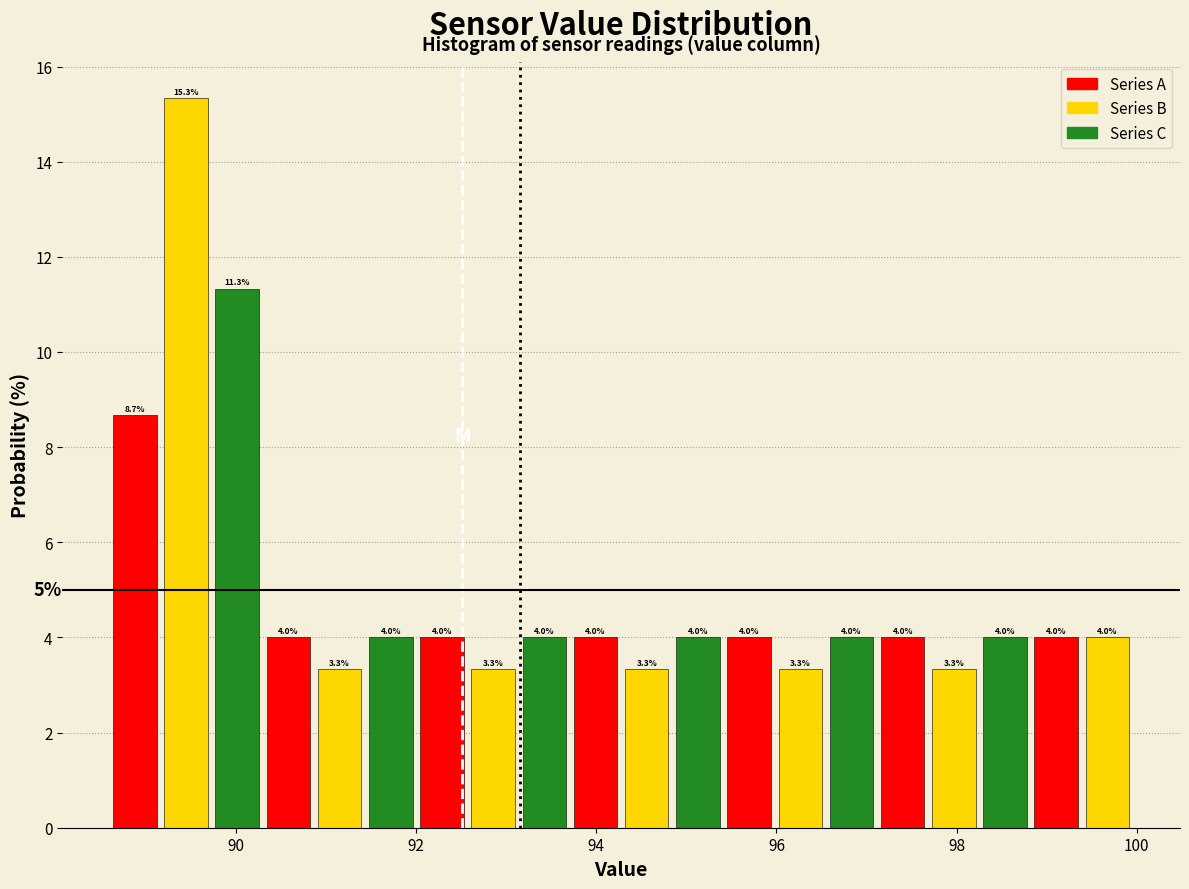

Around what value on the x-axis is the tallest bar? Give the approximate position of its centre, as read against the axis.

89.4